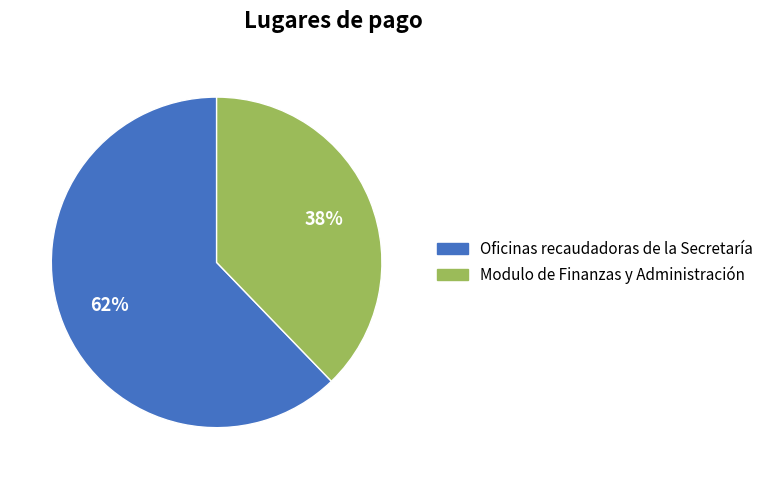

Is there a majority slice in this chart?

Yes